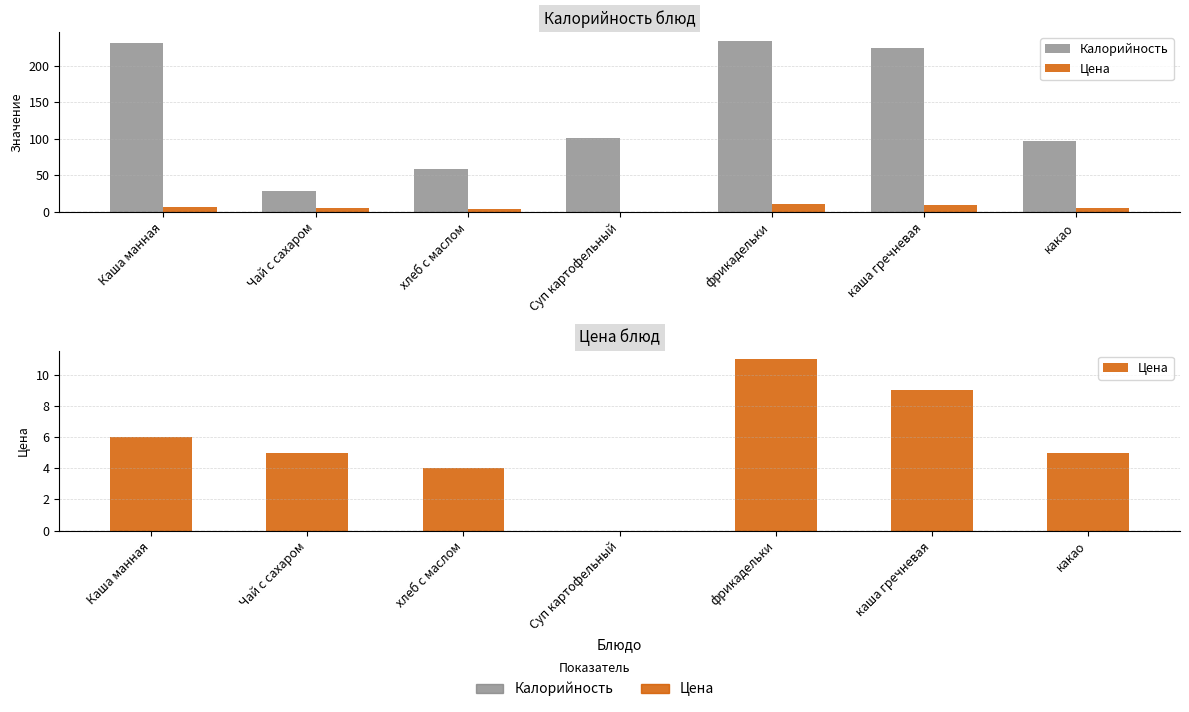

Rank the series at фрикадельки from lowest to highest value.

Цена, Калорийность